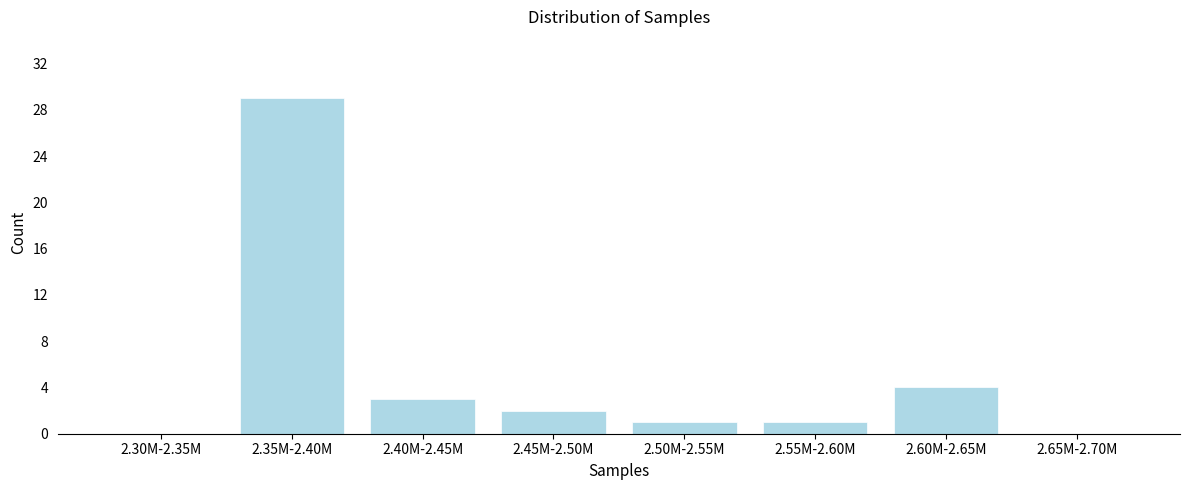

Reading left to right, extract all data points from this chart.

2.30M-2.35M=0	2.35M-2.40M=29	2.40M-2.45M=3	2.45M-2.50M=2	2.50M-2.55M=1	2.55M-2.60M=1	2.60M-2.65M=4	2.65M-2.70M=0